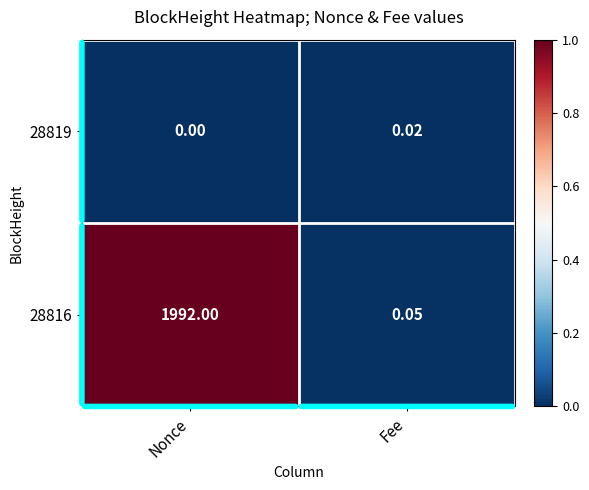

At which category is the sum across all series the highest?

Nonce